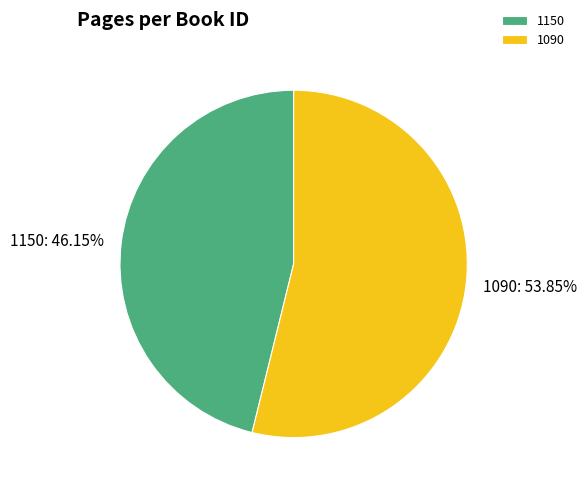

The 1150 slice represents 56% of the pie. True or false?

False